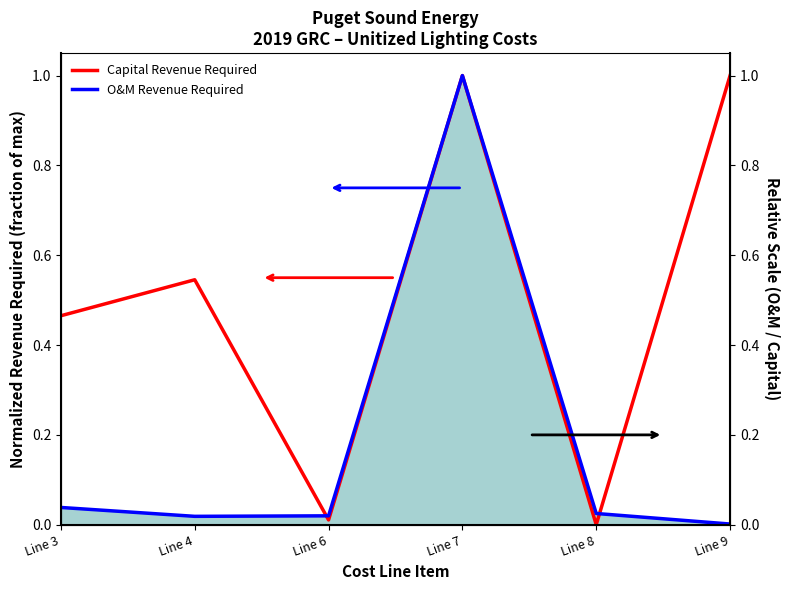

True or false: O&M Revenue Required has a value of 0.0 at Line 8.

False